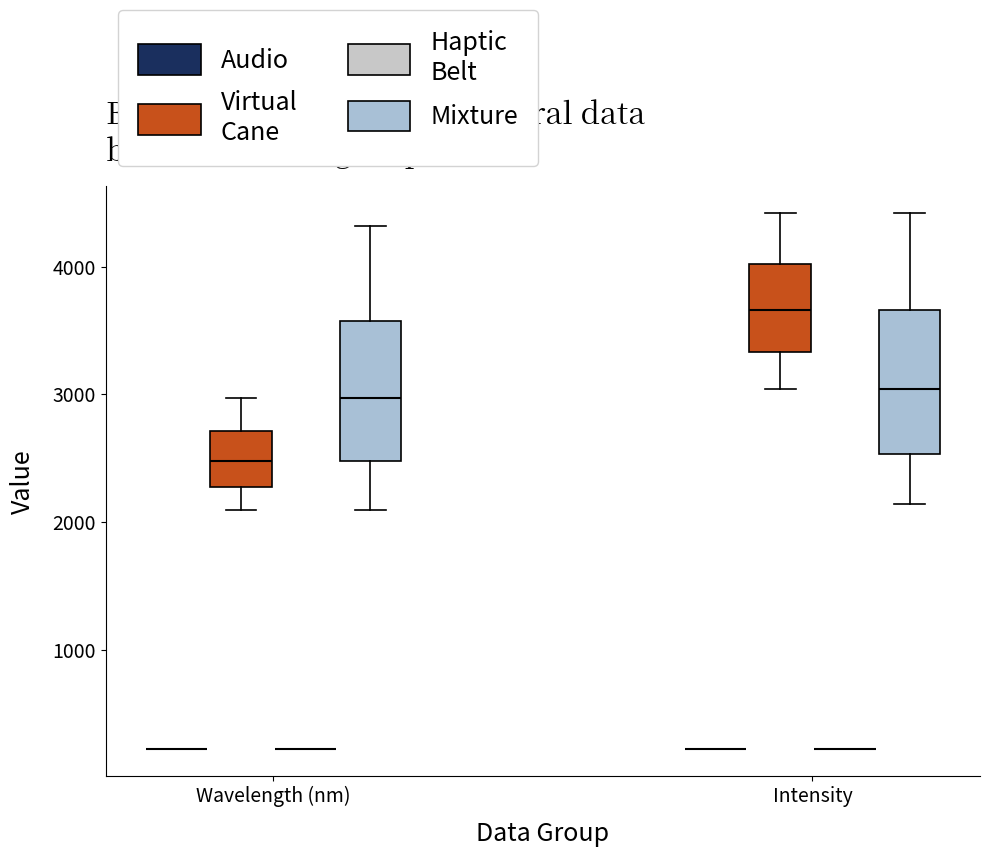

Reading left to right, transcribe this box plot: for each box, give where its median line is, the range the box spans, and where its two whiskers end, as read against the y-axis. The values are not printed on the chart, so give them approximately, as read against the axis.

Wavelength (nm) (Audio): box collapsed to a line at 200, whiskers 200 to 200
Wavelength (nm) (Virtual Cane): median 2500, box 2300 to 2700, whiskers 2100 to 3000
Wavelength (nm) (Haptic Belt): box collapsed to a line at 200, whiskers 200 to 200
Wavelength (nm) (Mixture): median 3000, box 2500 to 3600, whiskers 2100 to 4300
Intensity (Audio): box collapsed to a line at 200, whiskers 200 to 200
Intensity (Virtual Cane): median 3700, box 3300 to 4000, whiskers 3000 to 4400
Intensity (Haptic Belt): box collapsed to a line at 200, whiskers 200 to 200
Intensity (Mixture): median 3000, box 2500 to 3700, whiskers 2100 to 4400